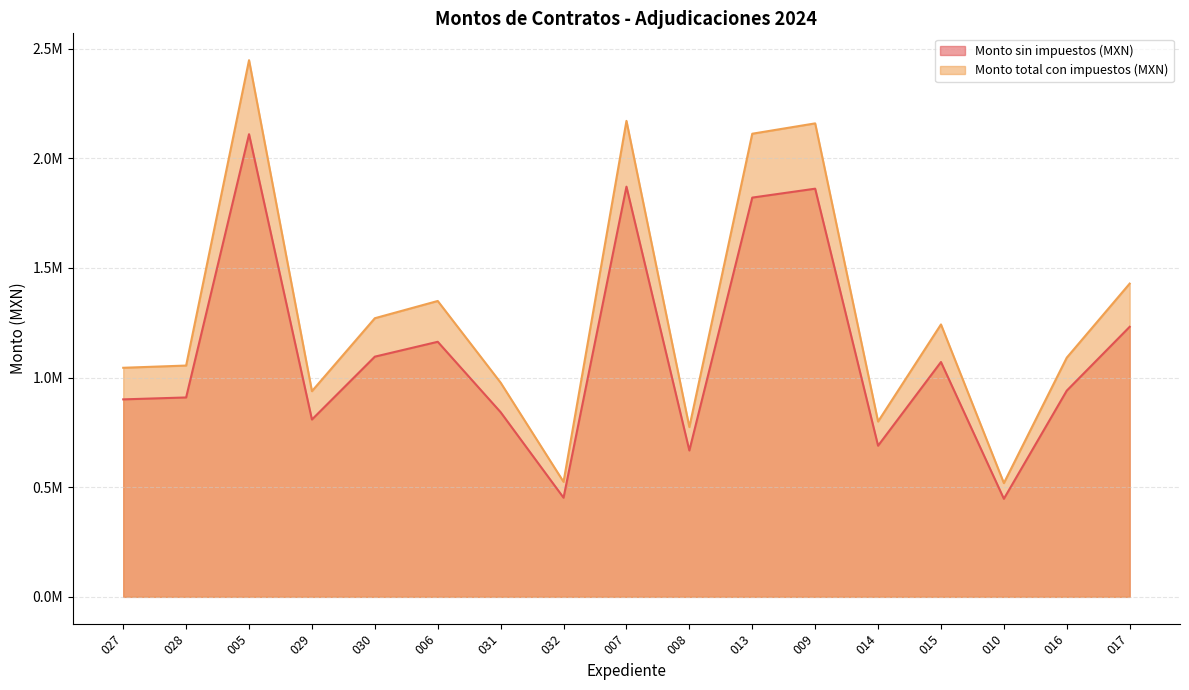

What are all the series names shown in the legend?

Monto sin impuestos (MXN), Monto total con impuestos (MXN)